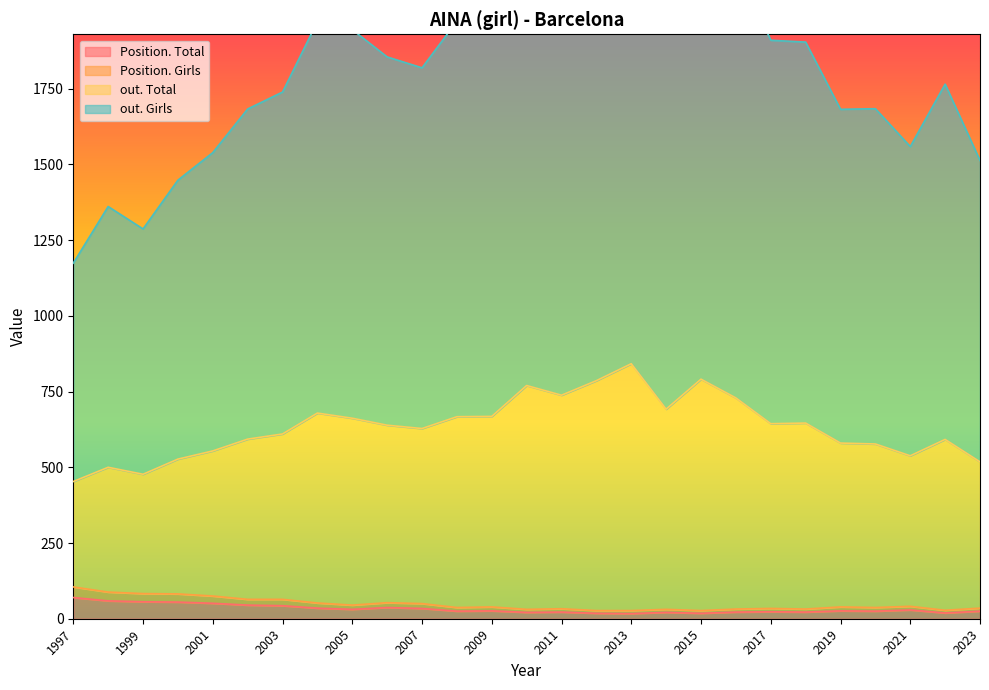

Does the chart display data point markers on the line(s)?

No